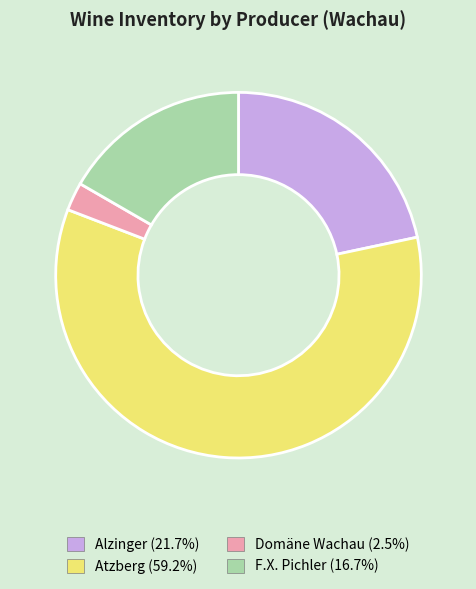

Is there any slice that represents more than half of the pie?

Yes